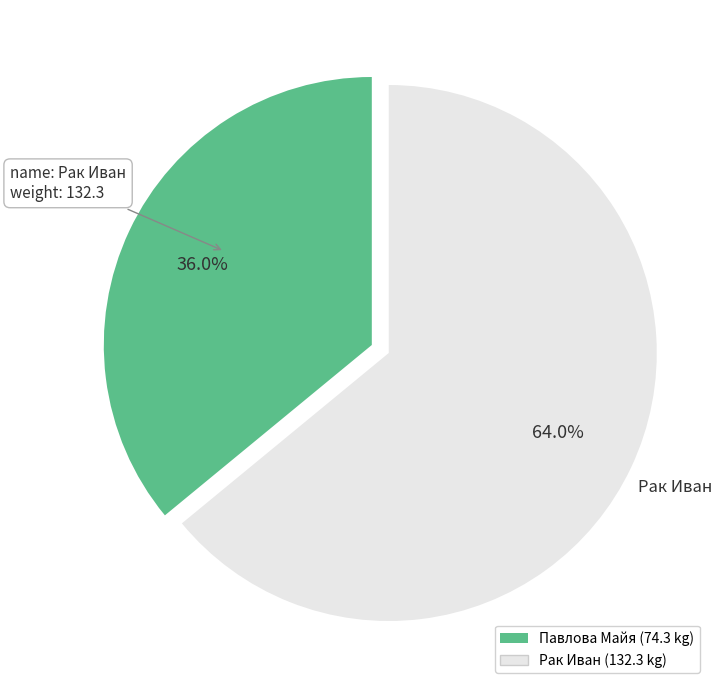

Which category has the biggest portion of the pie?

Рак Иван